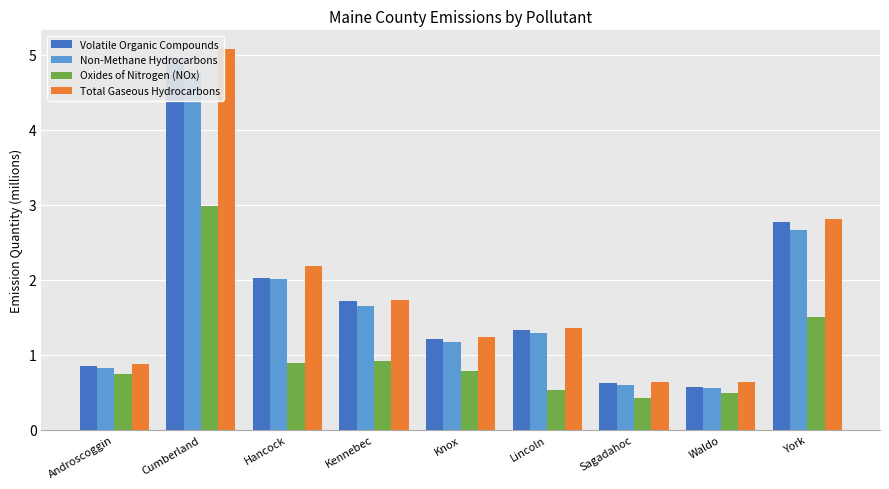

What is the highest value of the Oxides of Nitrogen (NOx) series?

3.0